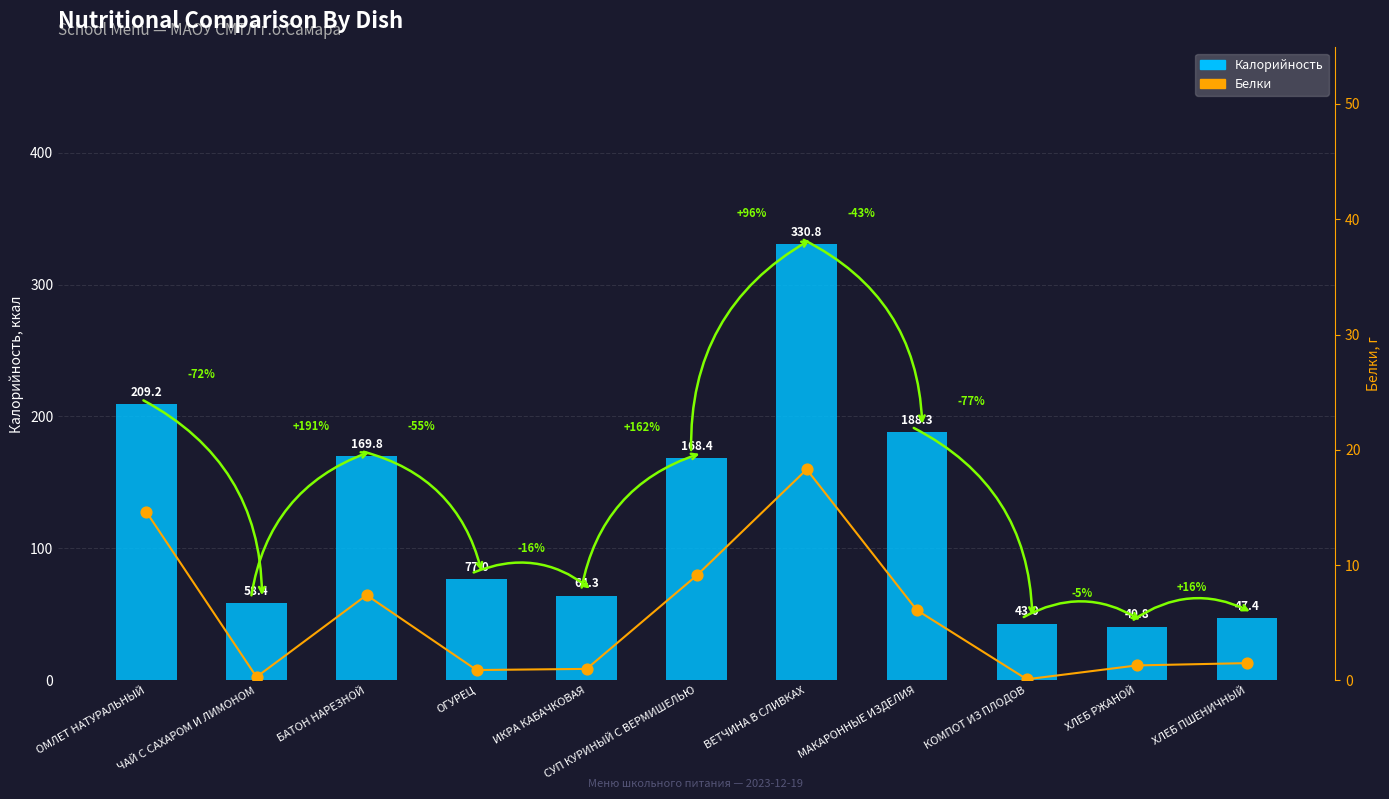

Which series has the largest total across all categories?

Калорийность